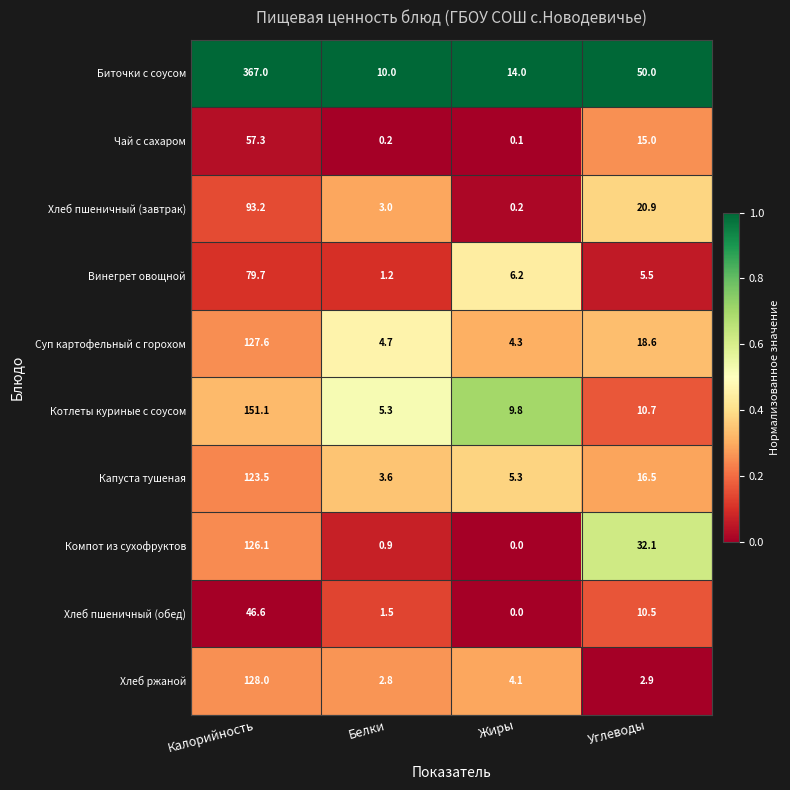

What is the sum of the Суп картофельный с горохом values at Белки and Жиры?

9.0